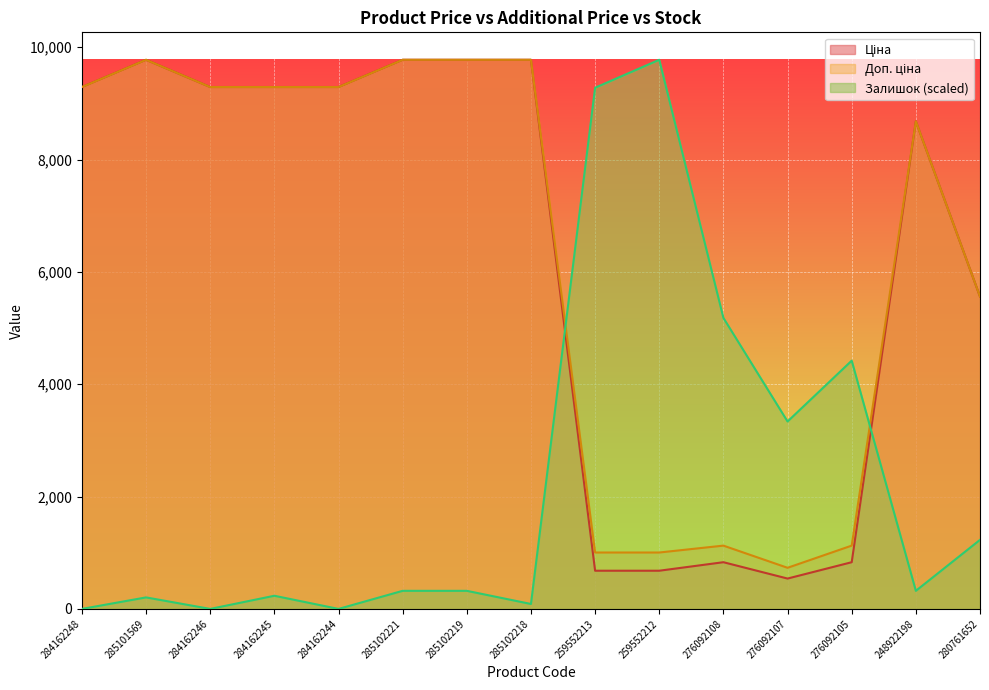

At how many categories does at least one series exceed 3119?

15